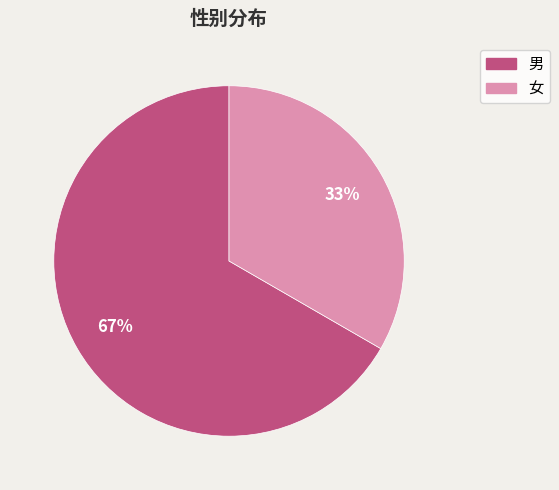

Is it true that 女 is 48% of the pie?

False